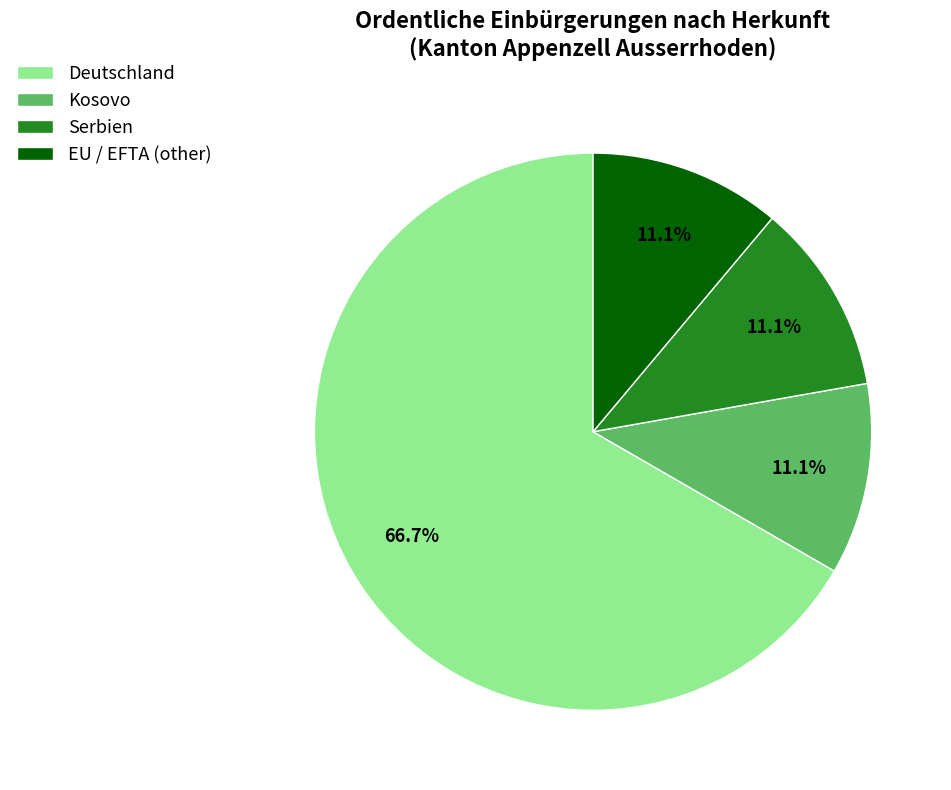

The Serbien slice represents 11% of the pie. True or false?

True